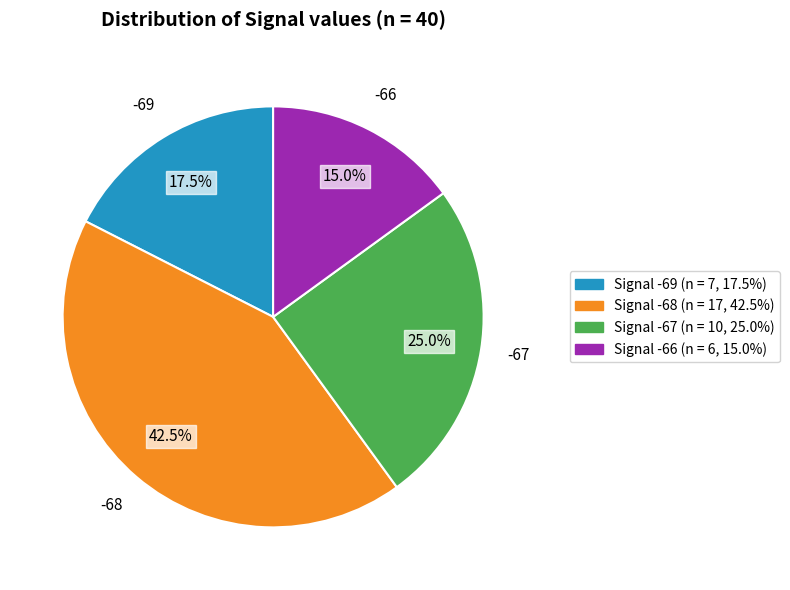

How many segments does this pie chart have?

4